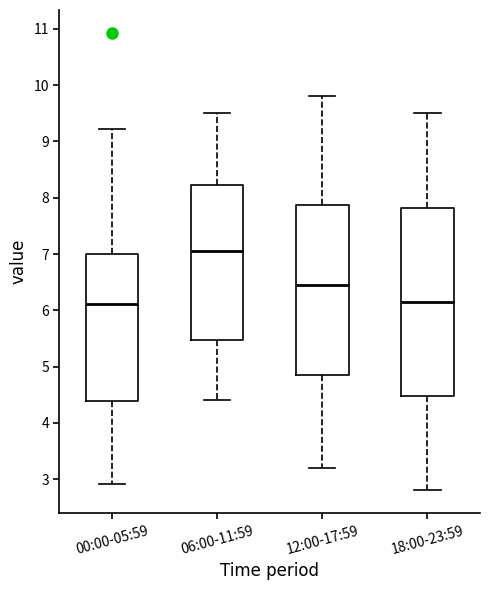

Reading left to right, read every box against the y-axis: the position of its median line, the range the box covers, and the ends of its whiskers. The values are not printed on the chart, so give them approximately, as read against the axis.

00:00-05:59: median 6.1, box 4.4 to 7.0, whiskers 2.9 to 9.2
06:00-11:59: median 7.1, box 5.5 to 8.2, whiskers 4.4 to 9.5
12:00-17:59: median 6.5, box 4.9 to 7.9, whiskers 3.2 to 9.8
18:00-23:59: median 6.2, box 4.5 to 7.8, whiskers 2.8 to 9.5